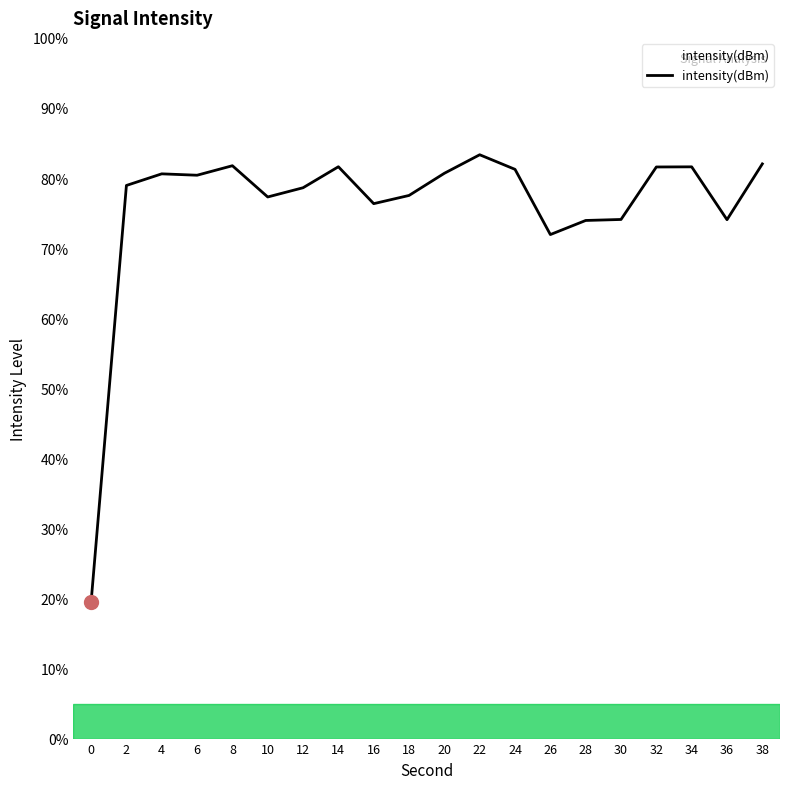

Is this an area chart (filled region under the line)?

No